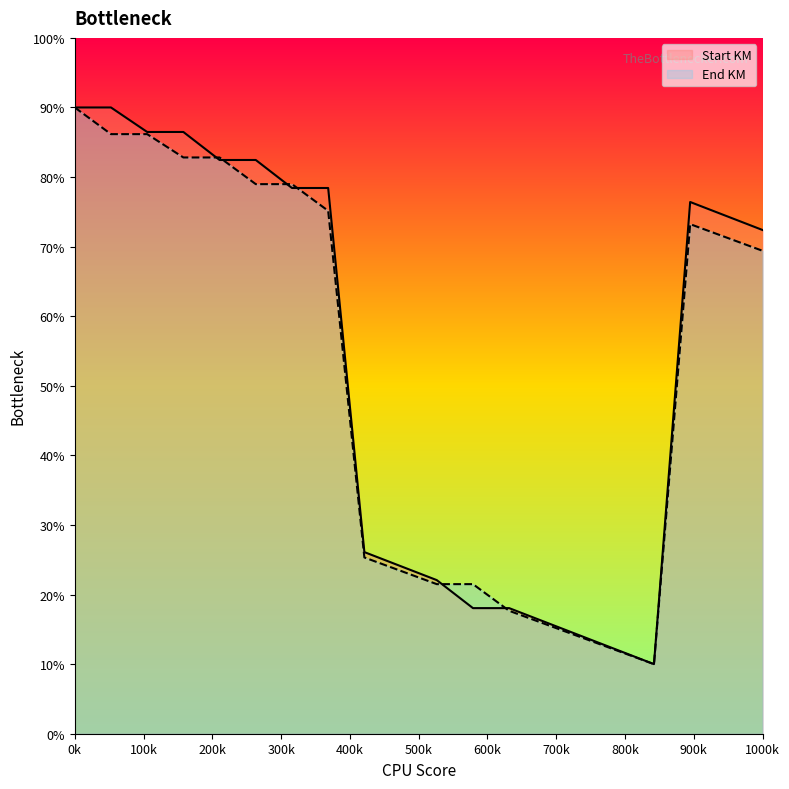

How many data points in Start KM are above 74?

10